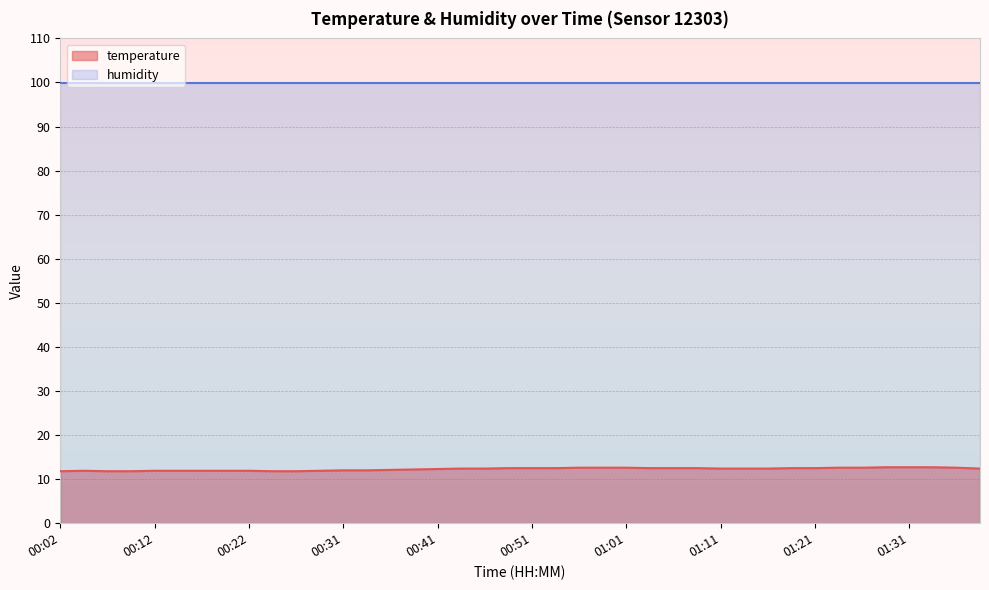

Between 00:29 and 00:04, which is larger?

00:29